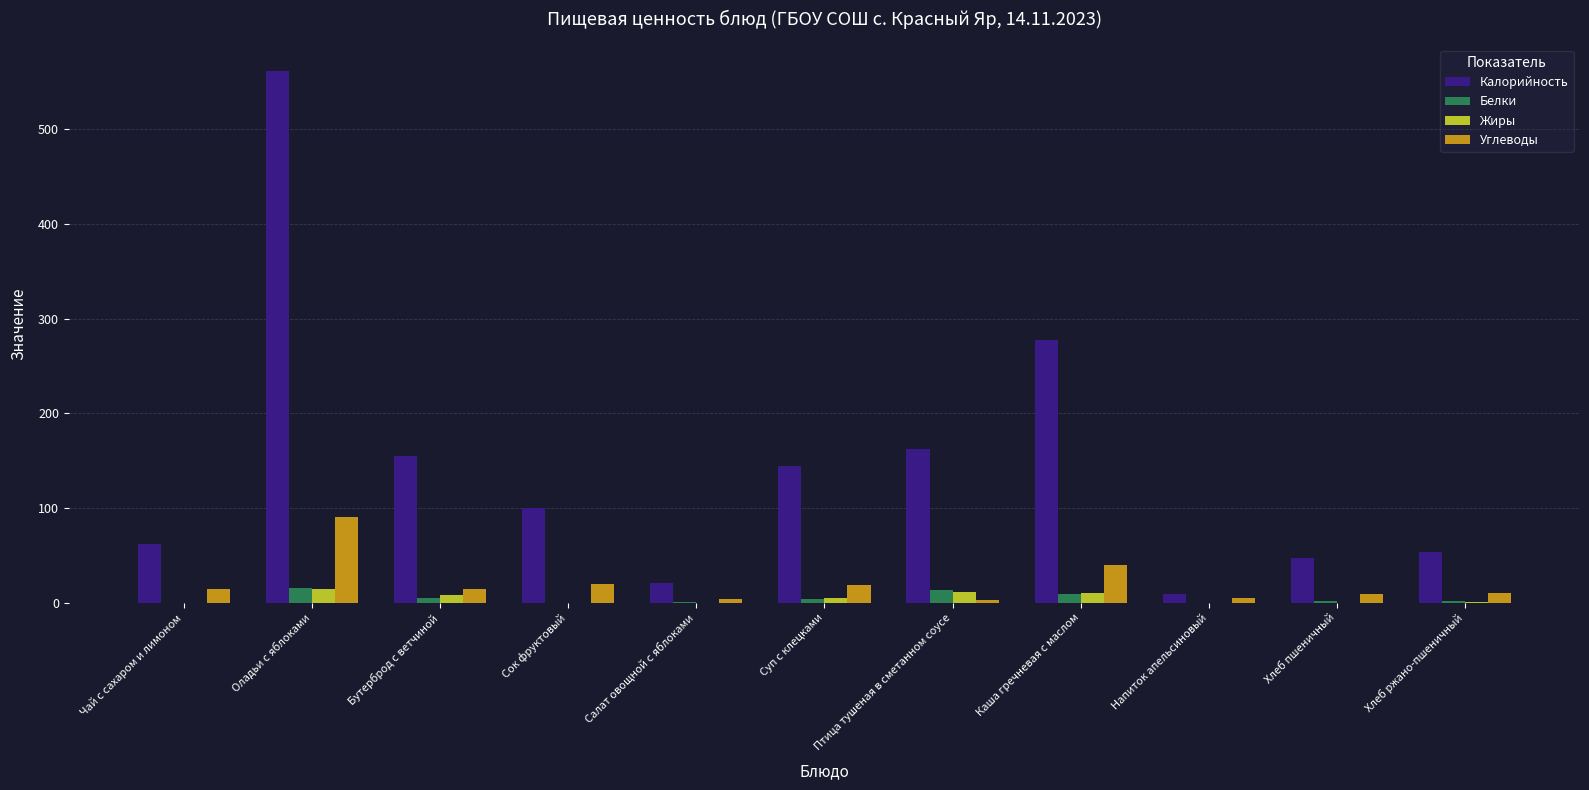

Which label corresponds to the largest value in the chart?

Оладьи с яблоками